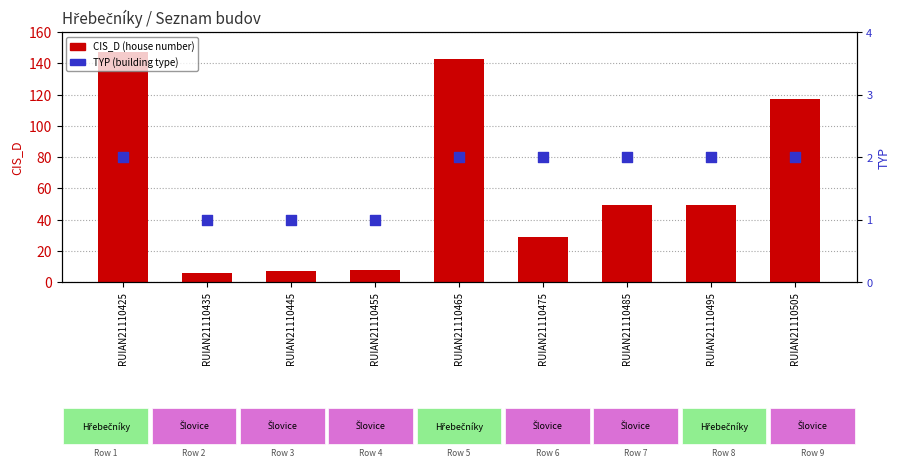

Which series has the largest total across all categories?

TYP (building type)